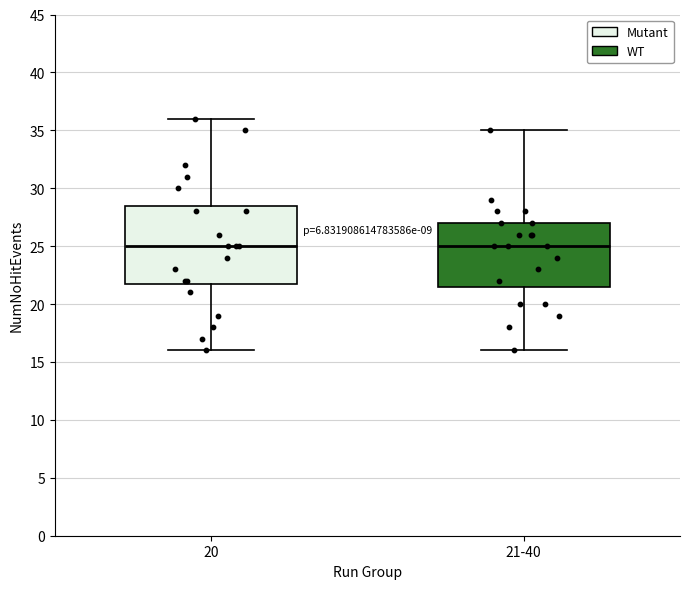

Reading left to right, read every box against the y-axis: the position of its median line, the range the box covers, and the ends of its whiskers. The values are not printed on the chart, so give them approximately, as read against the axis.

20: median 25.0, box 22.0 to 28.5, whiskers 16.0 to 36.0
21-40: median 25.0, box 21.5 to 27.0, whiskers 16.0 to 35.0